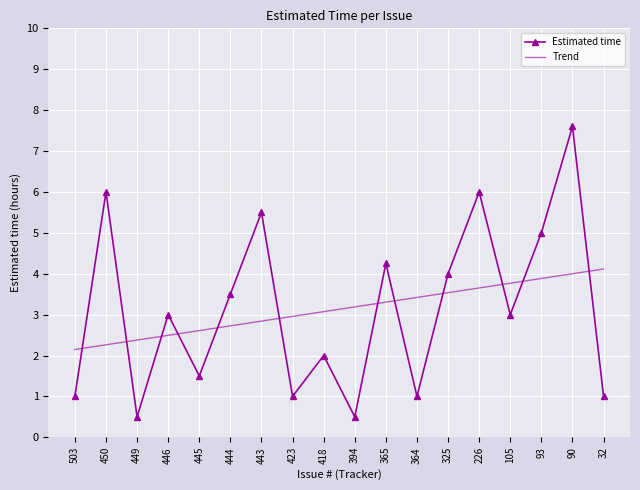

List the series in order of their peak value, highest first.

Estimated time, Trend